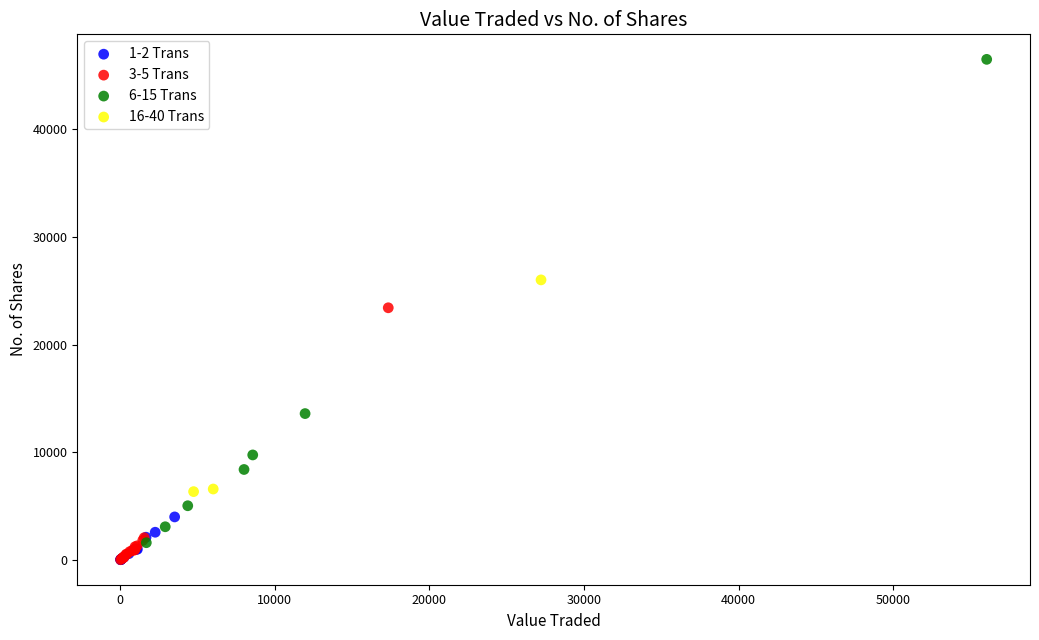

Which series reaches the maximum Y coordinate?

6-15 Trans